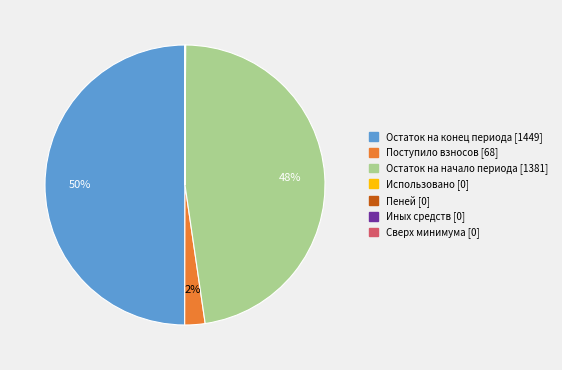

The Поступило взносов [68] slice represents 2% of the pie. True or false?

True